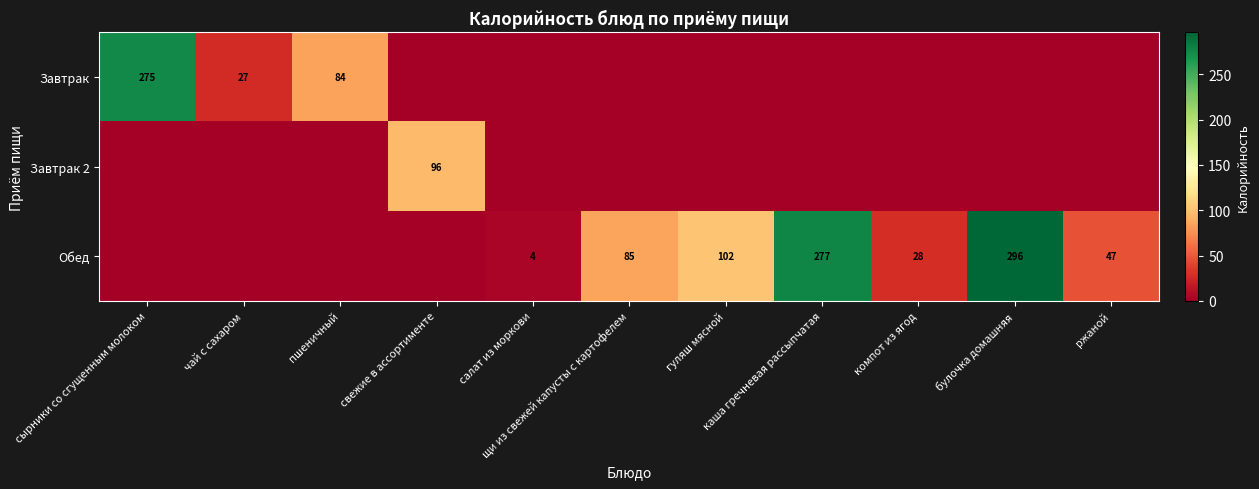

What is the greatest value displayed?

296.0